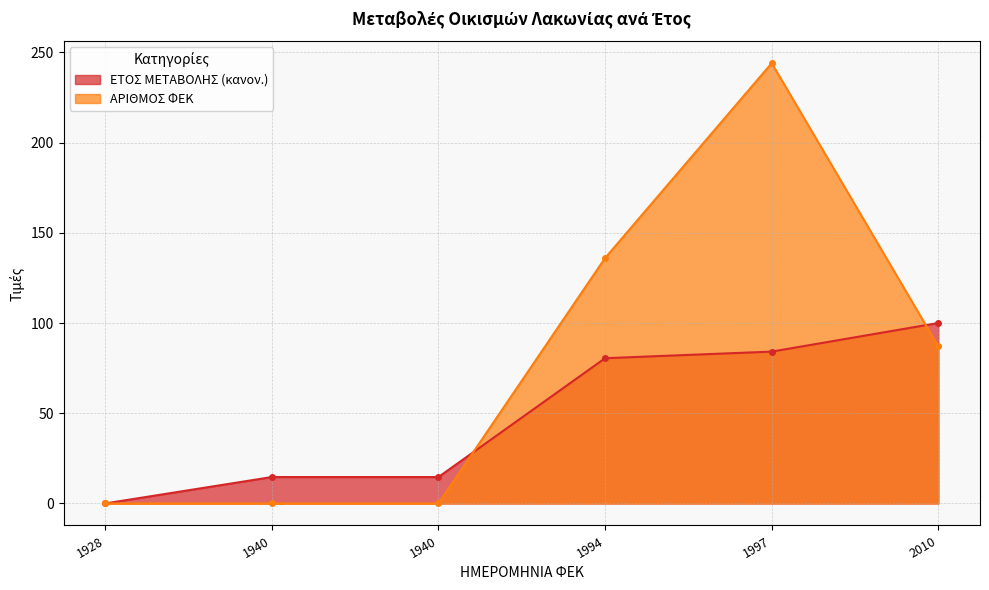

Reading left to right, transcribe all the data shown in this chart.

ΕΤΟΣ ΜΕΤΑΒΟΛΗΣ: 1928=0.0	1940=14.6	1940=14.6	1994=80.5	1997=84.1	2010=100.0
ΑΡΙΘΜΟΣ ΦΕΚ: 1928=0.0	1940=0.0	1940=0.0	1994=136.0	1997=244.0	2010=87.0